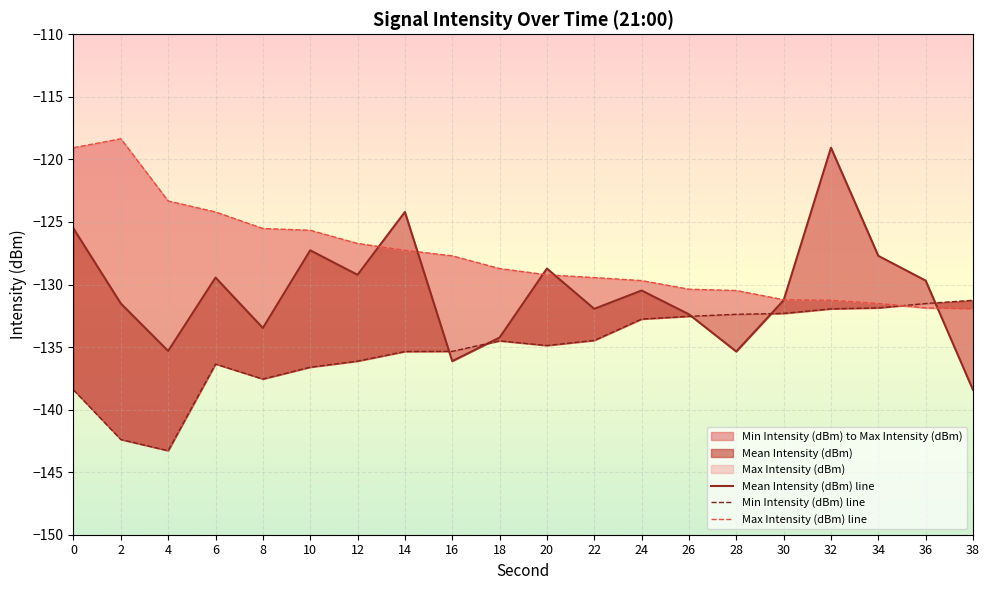

The value of Mean Intensity (dBm) line at 28 is -63.9. True or false?

False